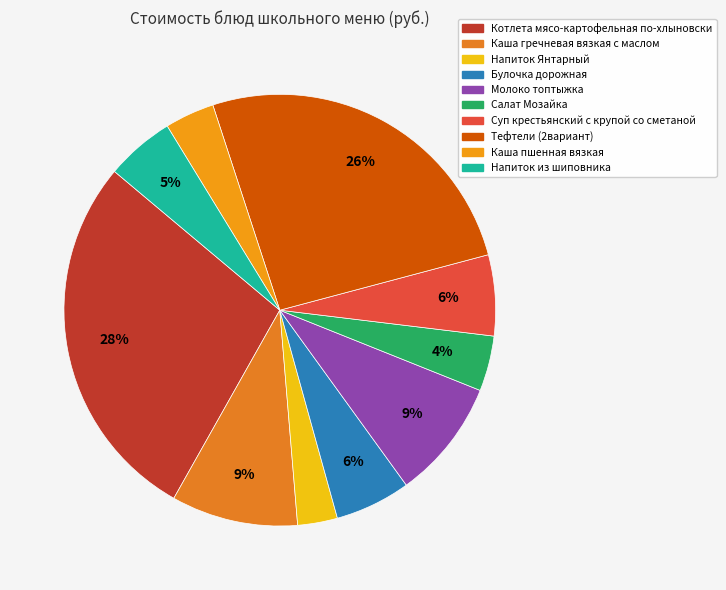

Is there a majority slice in this chart?

No